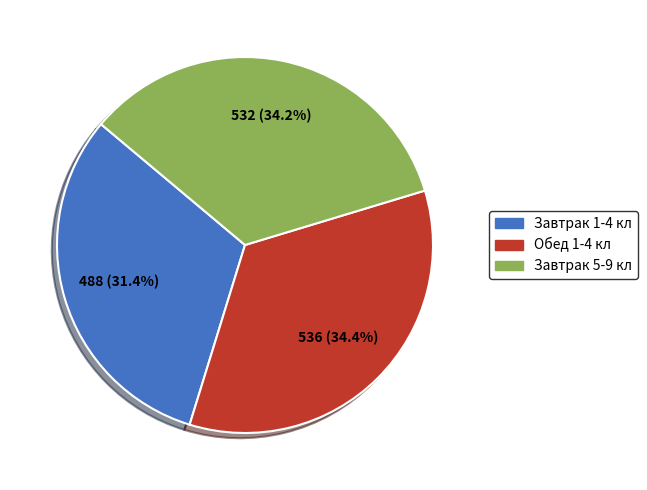

To the nearest percent, what is the difference between the largest and smallest slice percentages?

3%